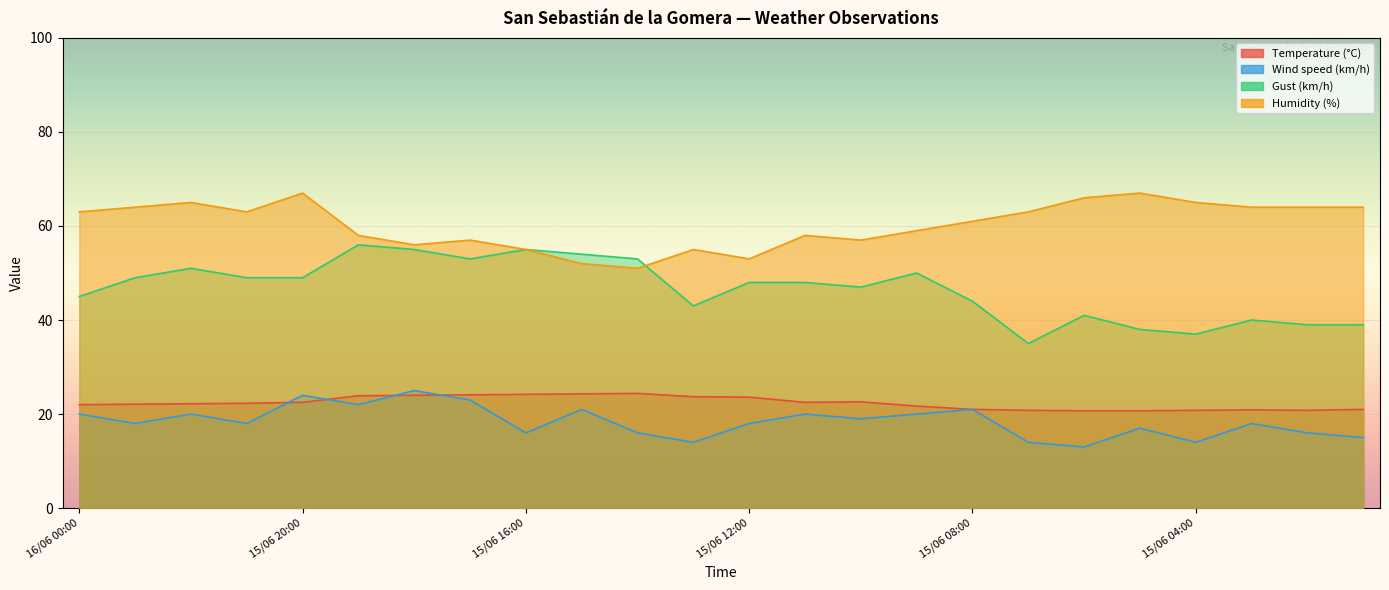

Rank the series by their maximum value, from lowest to highest.

Temperature (°C), Wind speed (km/h), Gust (km/h), Humidity (%)